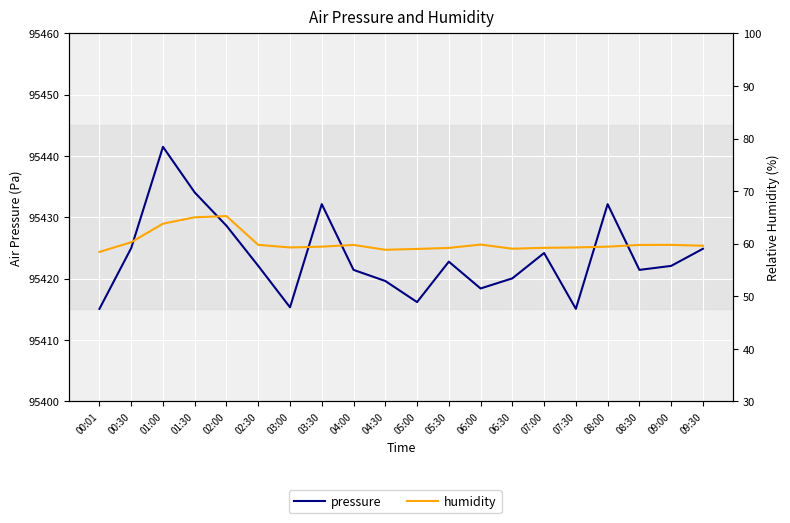

Is the value of humidity at 07:30 greater than the value of pressure at 02:30?

No